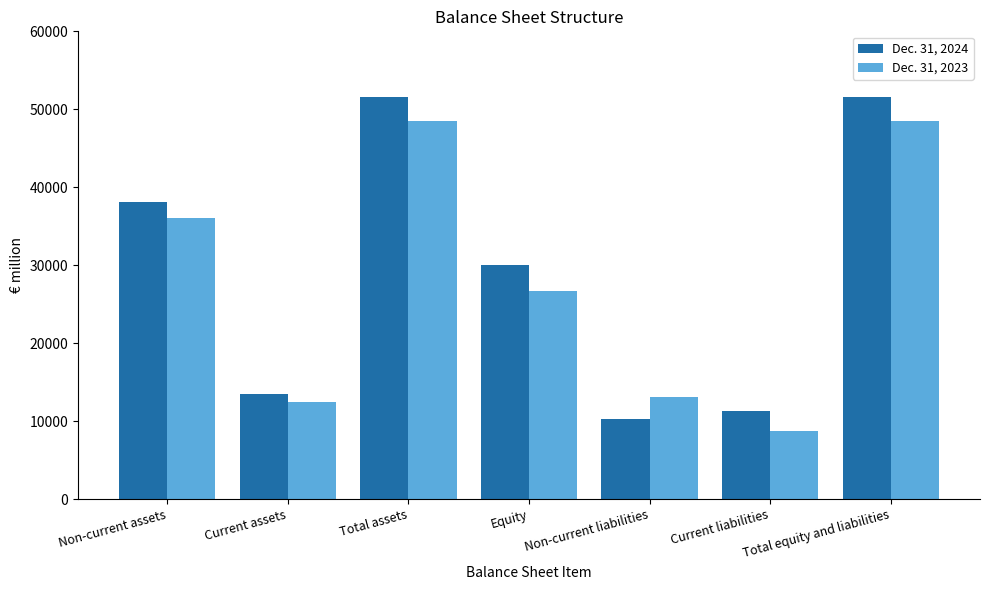

What is the total value across all series at Current liabilities?

19993